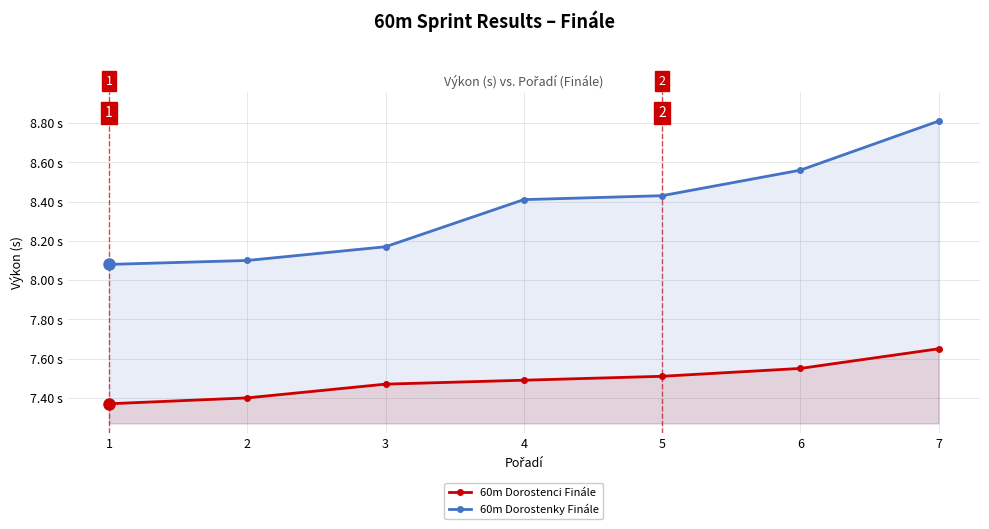

What value does the 60m Dorostenci Finále series have at 3?

7.5